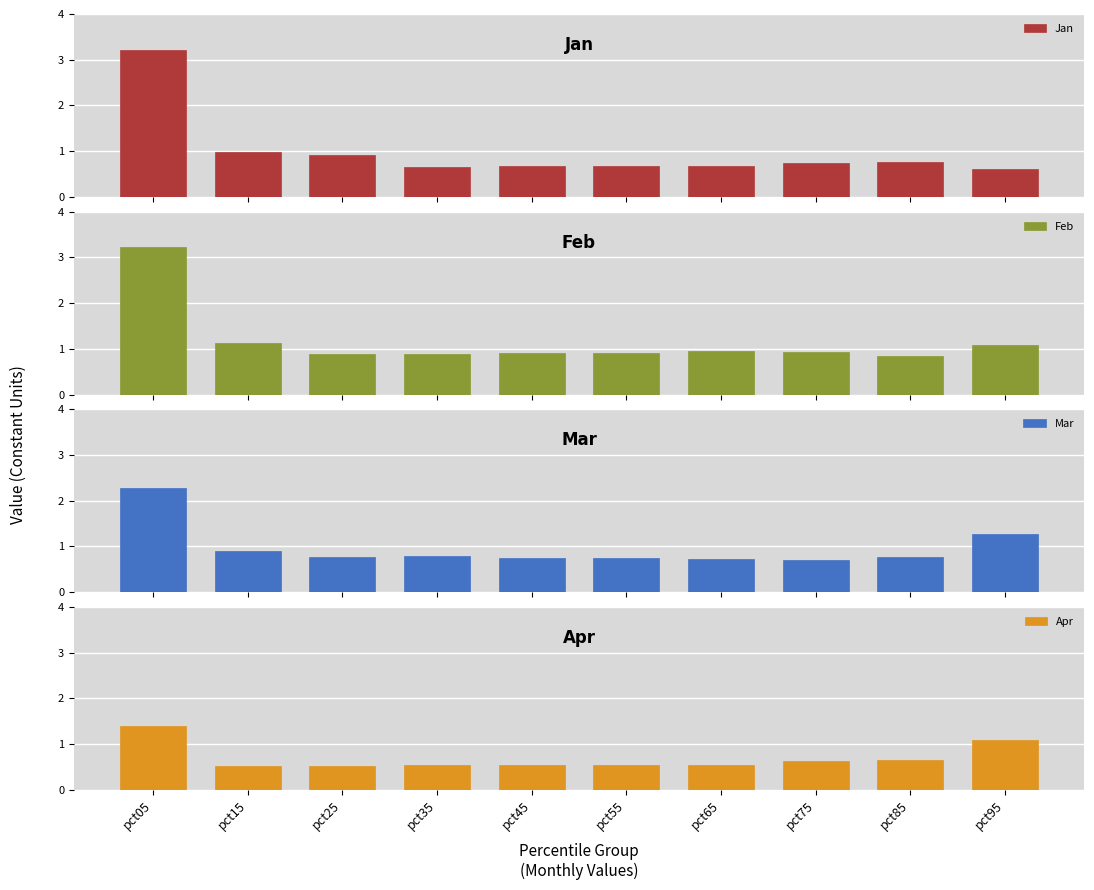

Which series has the widest spread of values?

Jan